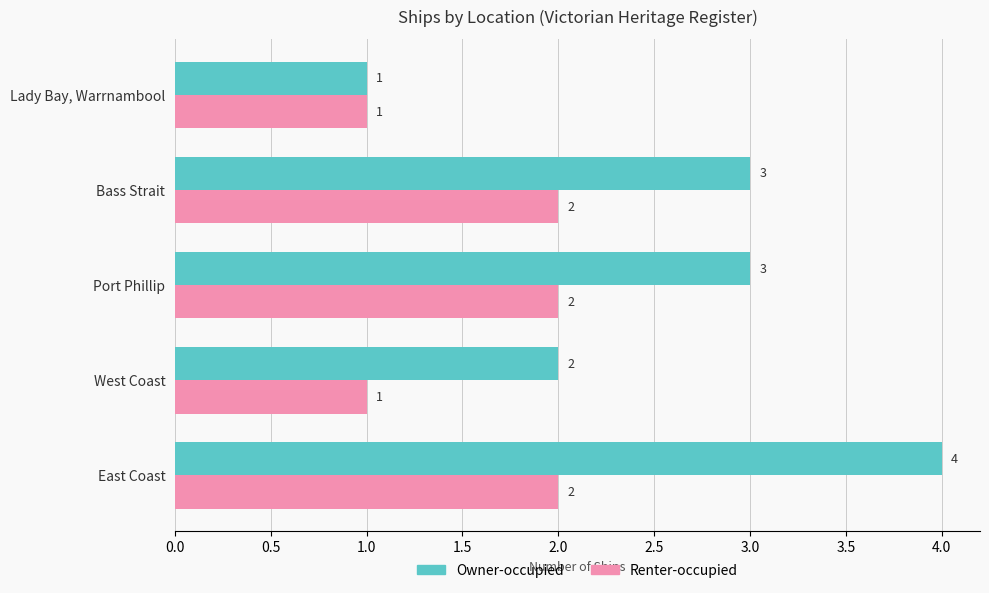

Count the Owner-occupied values in the range 2 to 3.

3